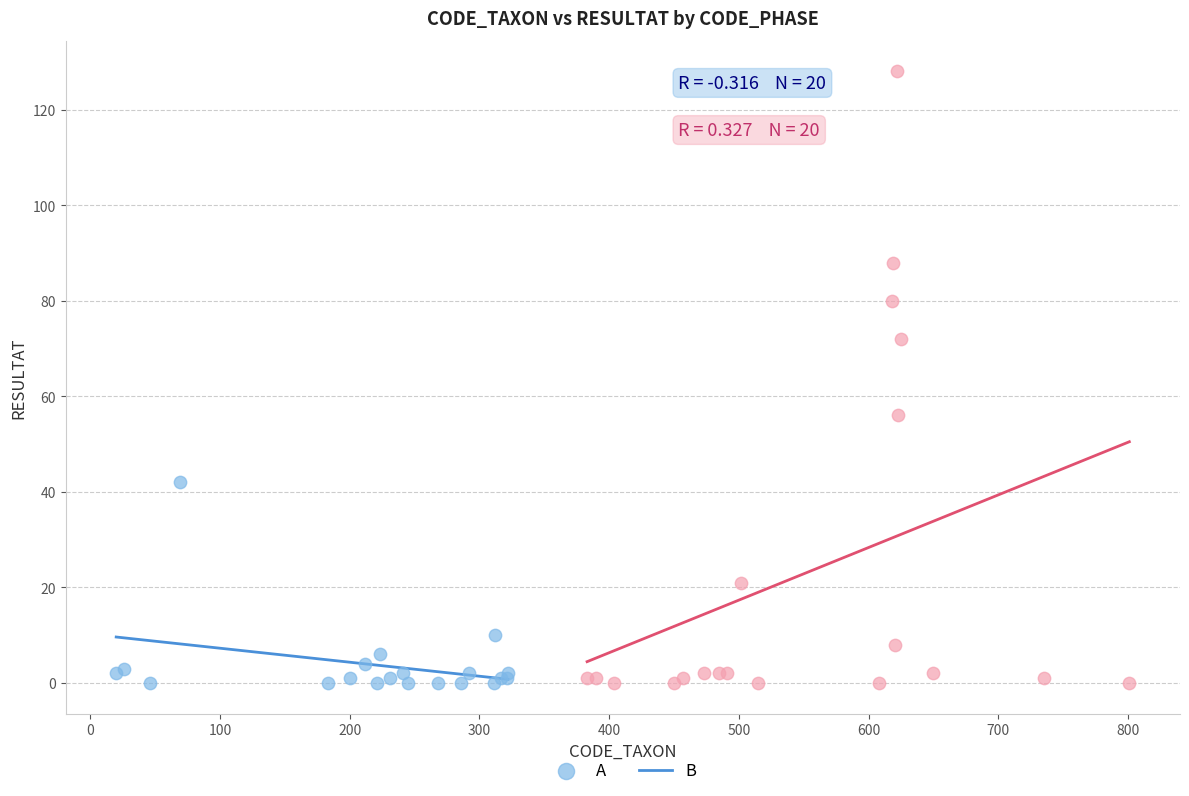

Which series reaches the maximum Y coordinate?

B